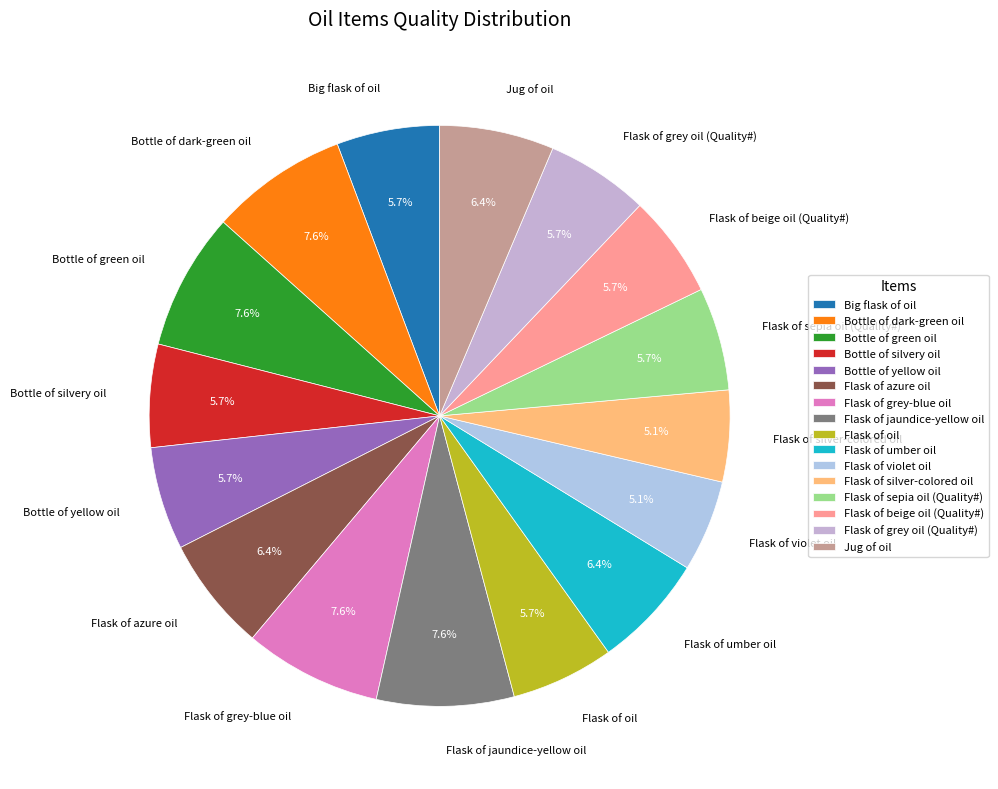

Between Flask of silver-colored oil and Flask of beige oil (Quality#), which is larger?

Flask of beige oil (Quality#)